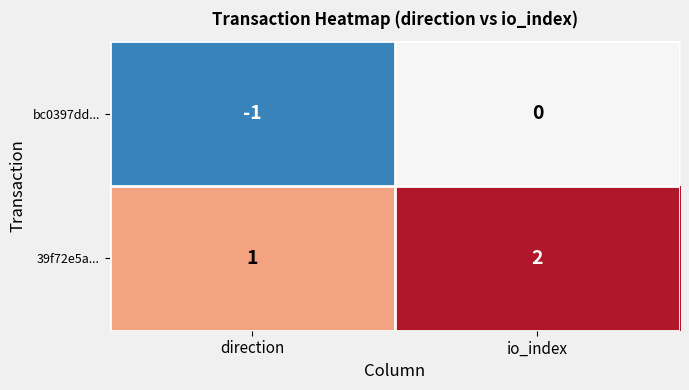

Reading right to left, extract all data points from this chart.

bc0397dd...: 0	-1
39f72e5a...: 2	1